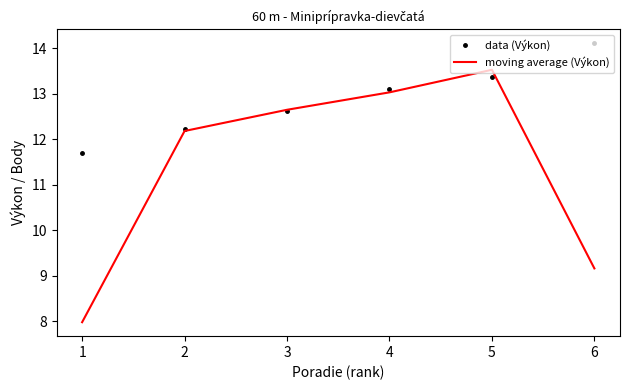

What is the average value of the data (Výkon) series?

12.9